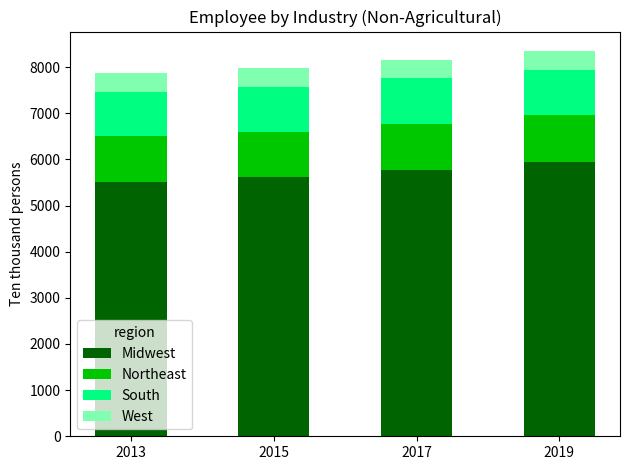

What is the value of the Midwest bar at the 2nd from the left?

5610